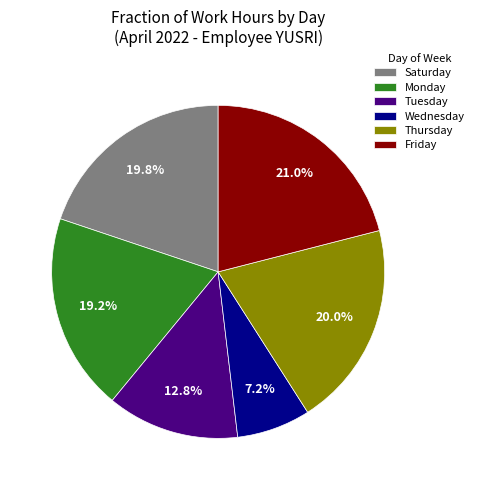

What is the ratio of the value at Monday to the value at Thursday?

1.0